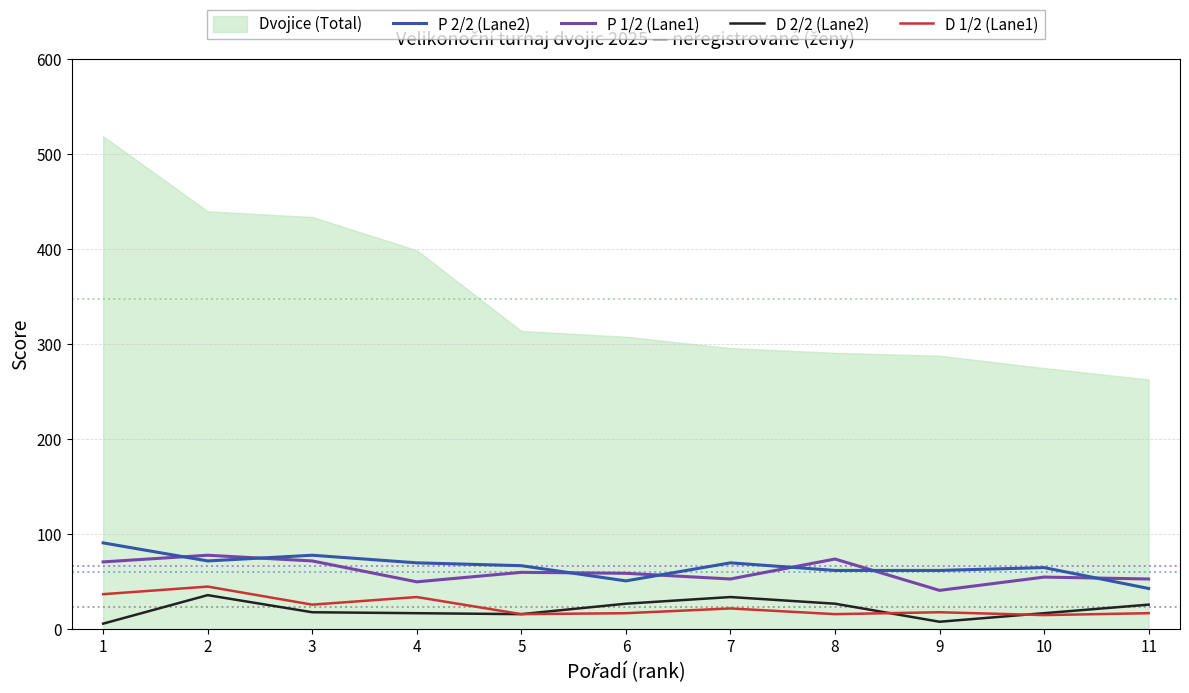

Is it true that P 2/2 (Lane2) equals 51 at 6?

True